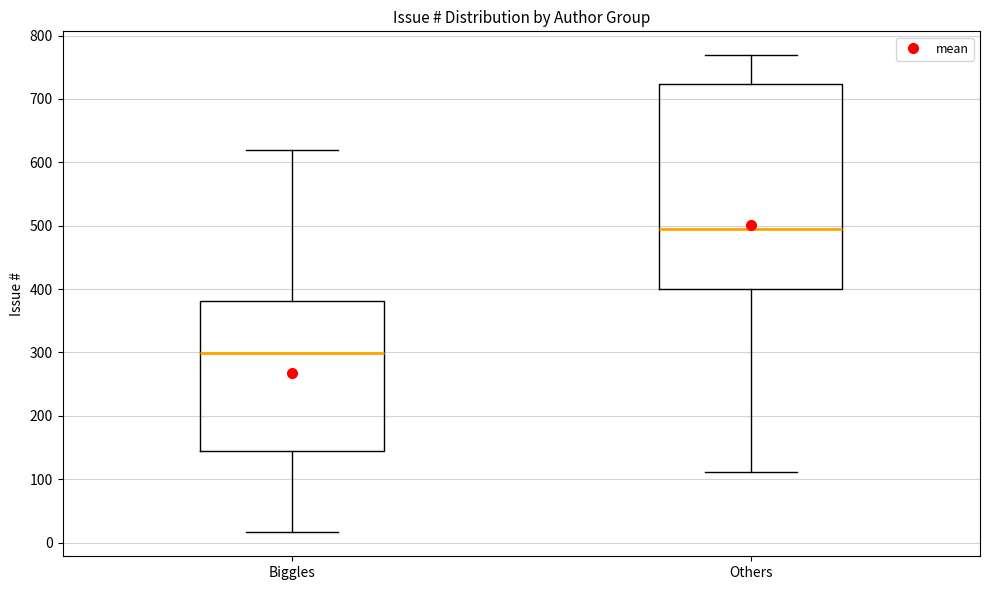

Which box is the tallest, from its lower edge to its upper edge?

Others